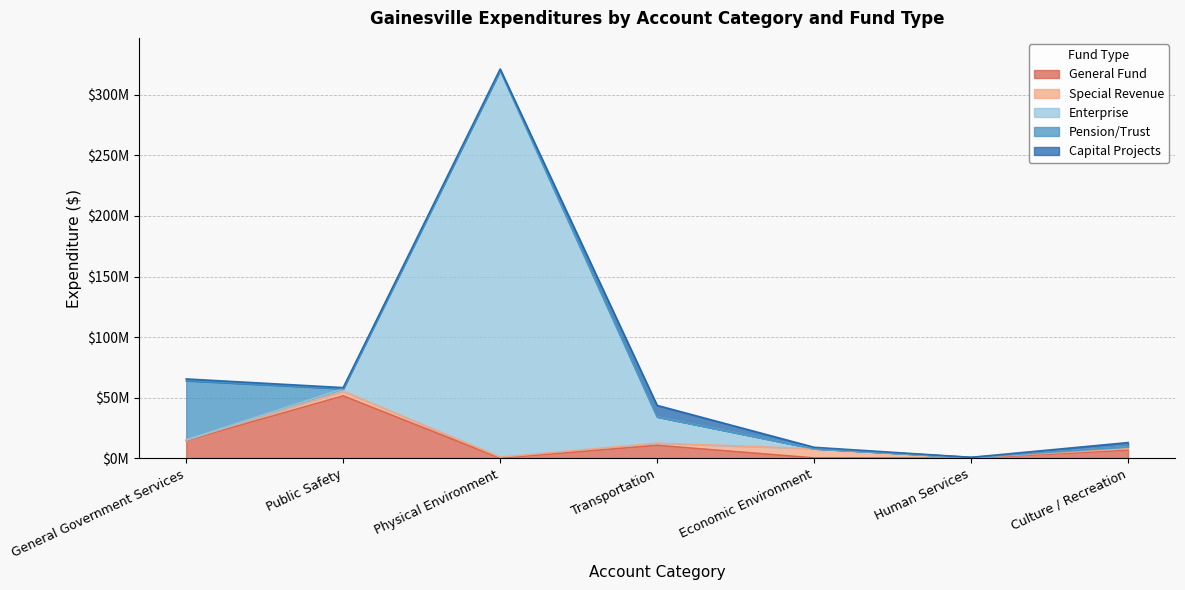

Reading left to right, transcribe all the data shown in this chart.

General Fund: General Government Services=14648665	Public Safety=51564982	Physical Environment=186323	Transportation=10707514	Economic Environment=348052	Human Services=96404	Culture / Recreation=6717019
Special Revenue: General Government Services=375109	Public Safety=3840985	Physical Environment=834391	Transportation=1774437	Economic Environment=7613830	Human Services=458336	Culture / Recreation=1281850
Enterprise: General Government Services=92478	Public Safety=2082472	Physical Environment=319019769	Transportation=21717267	Economic Environment=0	Human Services=236520	Culture / Recreation=1437831
Pension/Trust: General Government Services=48962945	Public Safety=0	Physical Environment=0	Transportation=0	Economic Environment=0	Human Services=0	Culture / Recreation=0
Capital Projects: General Government Services=1428749	Public Safety=876338	Physical Environment=1200617	Transportation=9473546	Economic Environment=1151040	Human Services=26479	Culture / Recreation=3582331